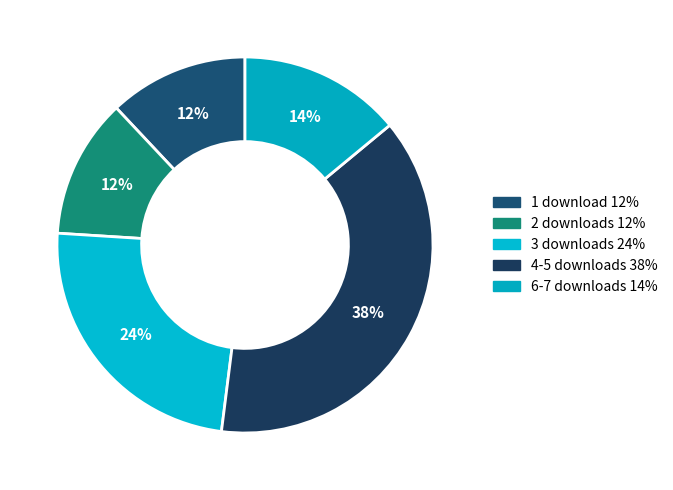

How many slices are in this pie chart?

5